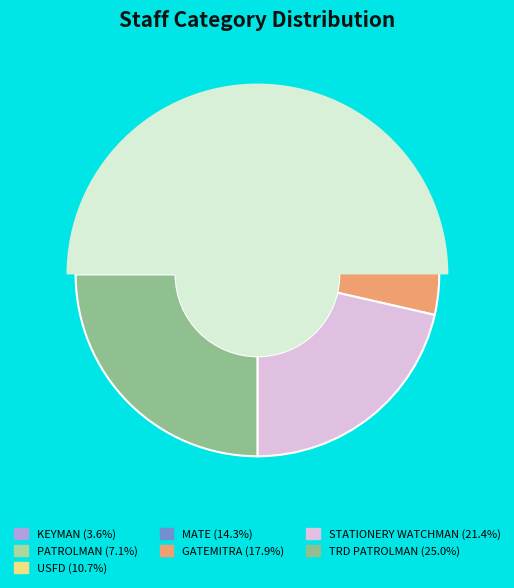

To the nearest percent, what is the combined percentage of PATROLMAN and KEYMAN?

11%